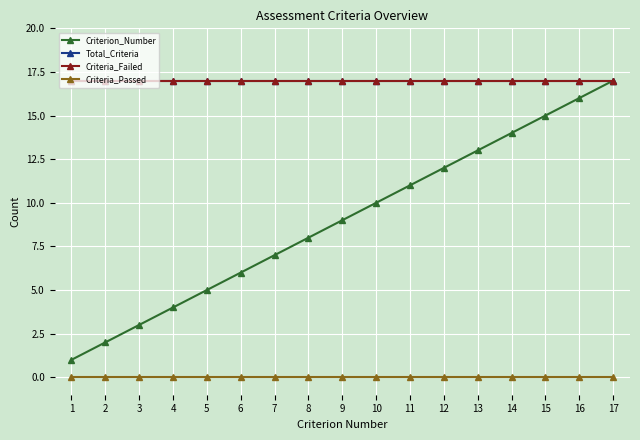

True or false: Criteria_Passed has a value of 0 at 3.

True